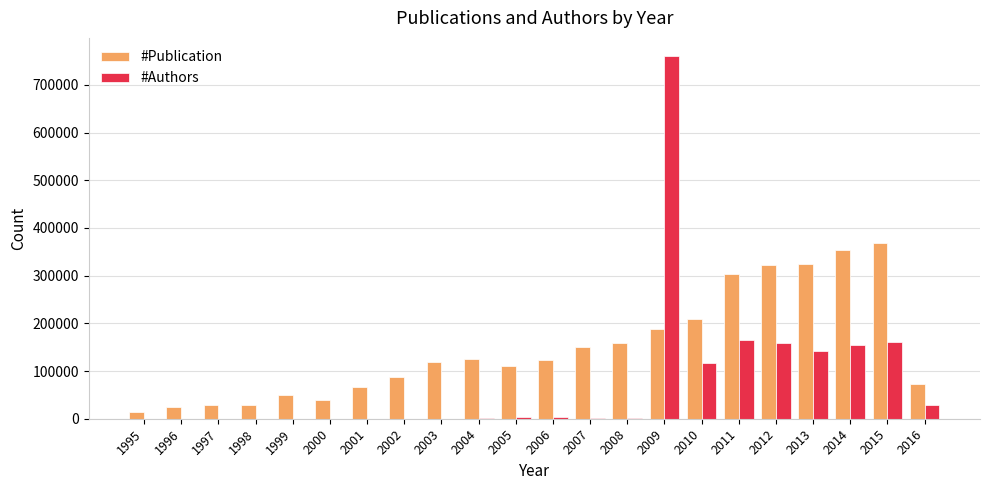

What is the greatest value displayed?

760426